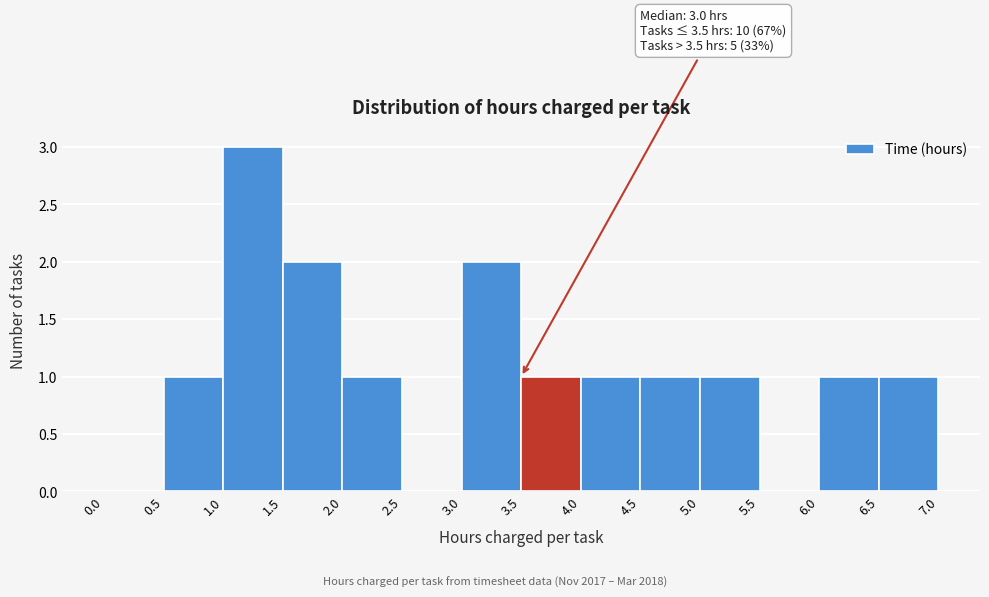

Which range on the x-axis has the tallest bar?

1.0 to 1.5